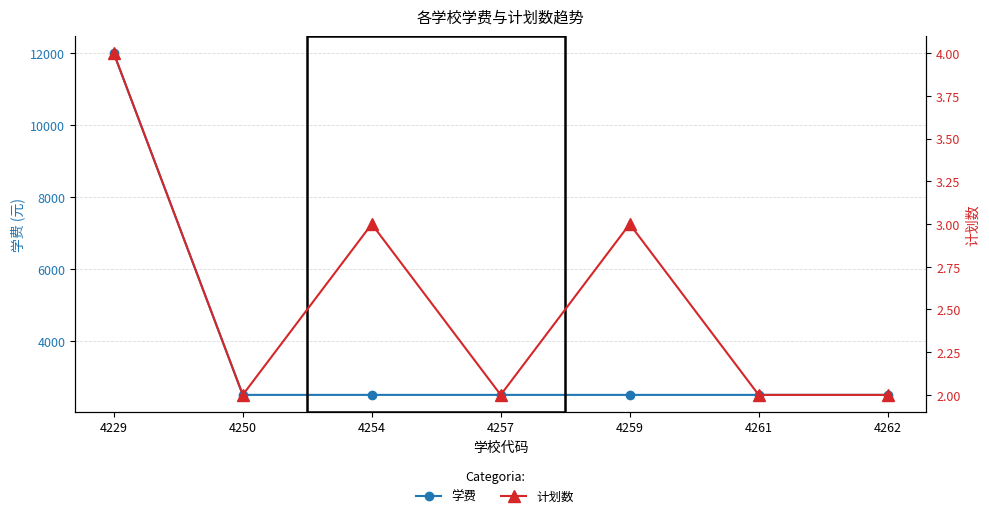

Reading left to right, extract all data points from this chart.

学费: 12000	2500	2500	2500	2500	2500	2500
计划数: 4	2	3	2	3	2	2